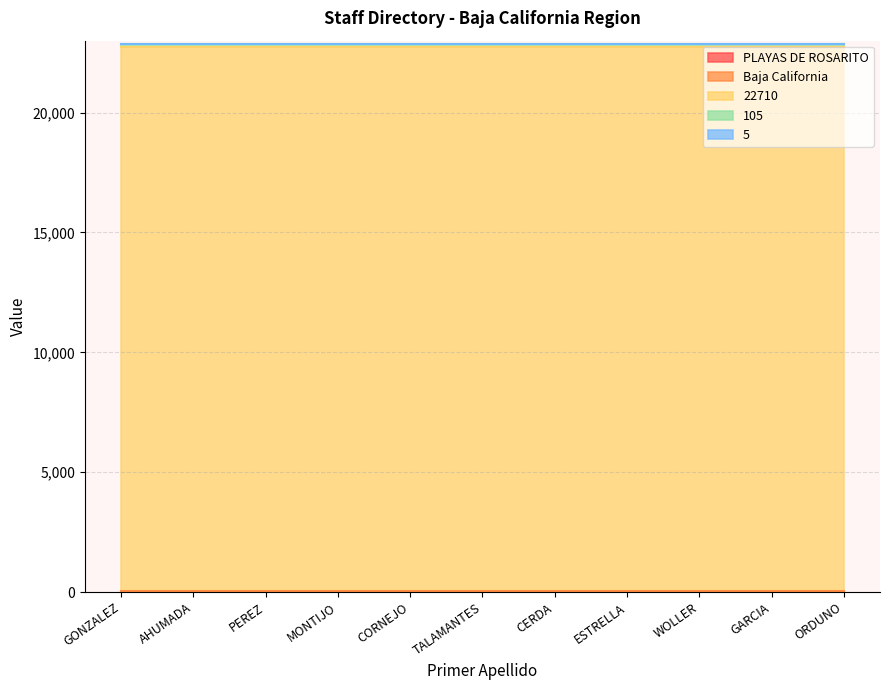

How many lines are shown in the chart?

5